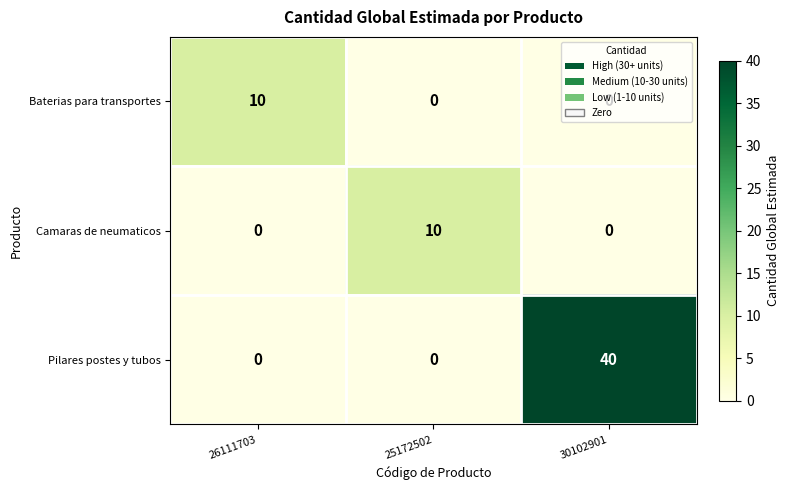

What is the highest value of the Camaras de neumaticos series?

10